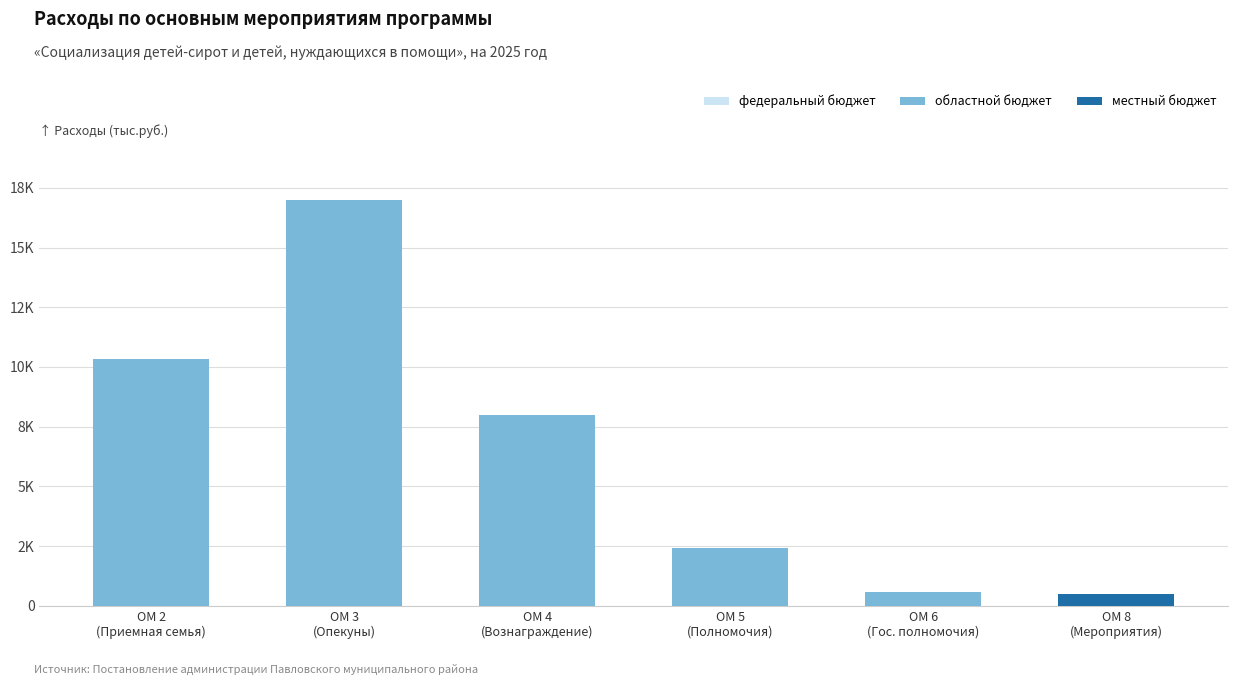

At which label does областной бюджет first exceed 7995?

ОМ 2
(Приемная семья)